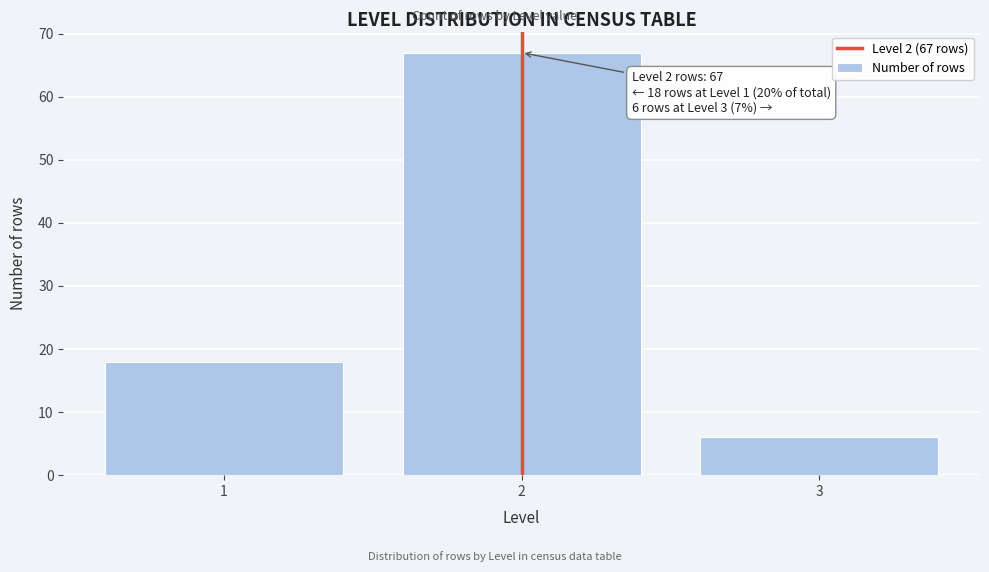

Reading left to right, transcribe all the data shown in this chart.

1=18	2=67	3=6